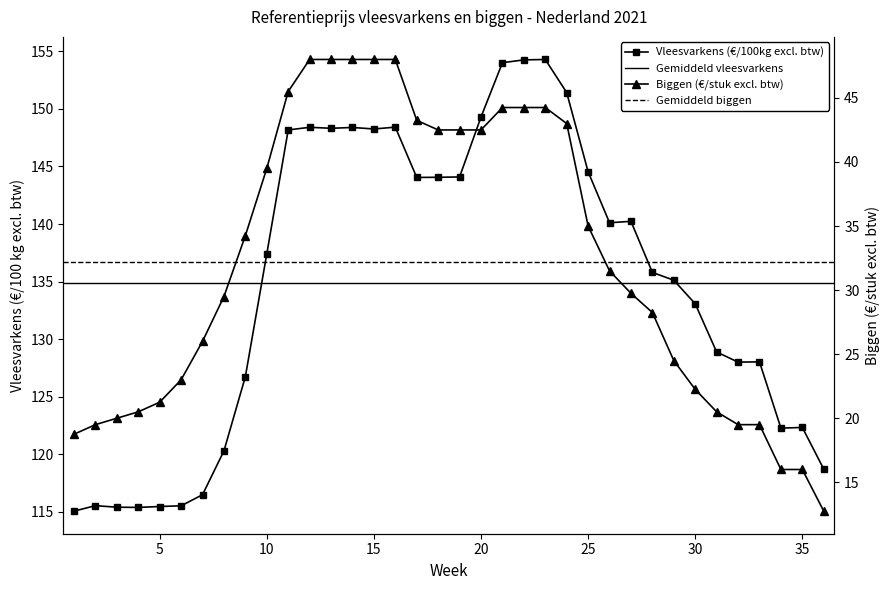

True or false: Biggen (€/stuk excl. btw) and Vleesvarkens (€/100kg excl. btw) cross at least once.

False